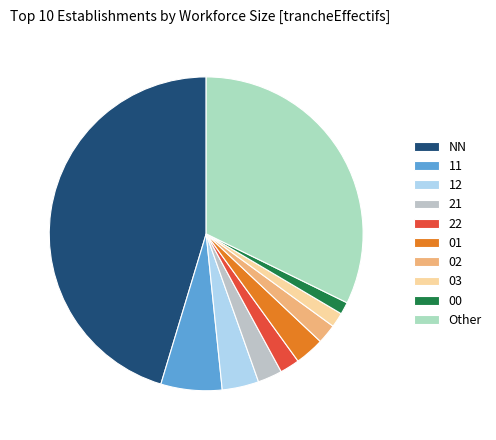

Combined, do 12 and NN account for over 50%?

No